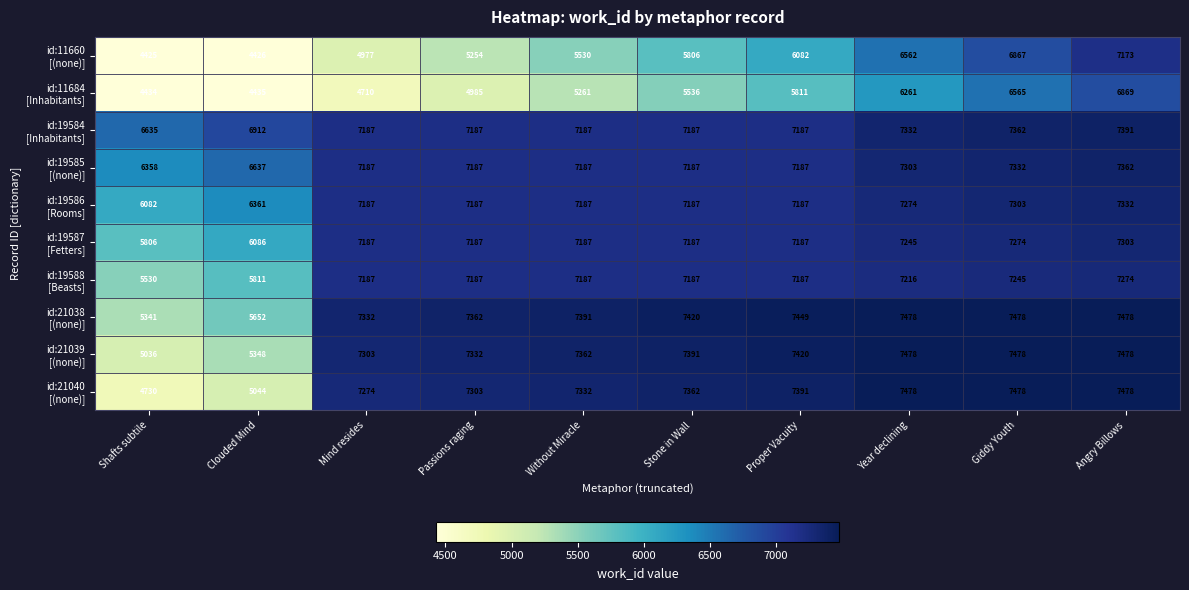

At which category is the sum across all series the highest?

Angry Billows